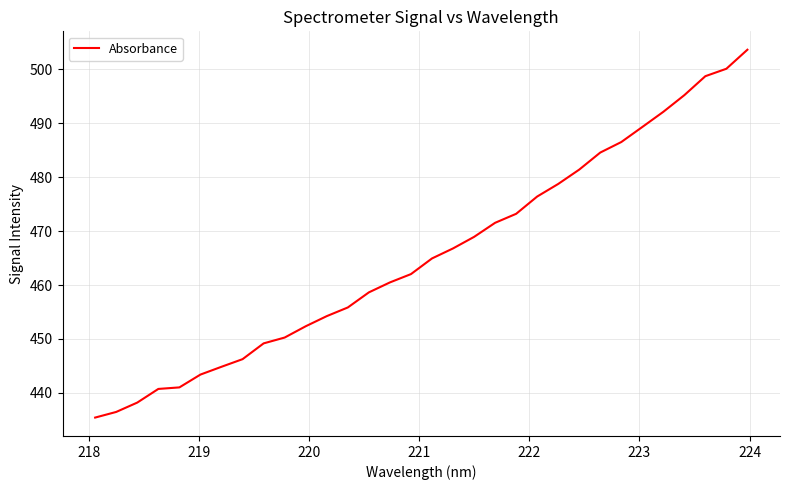

Count the number of data series in this chart.

1